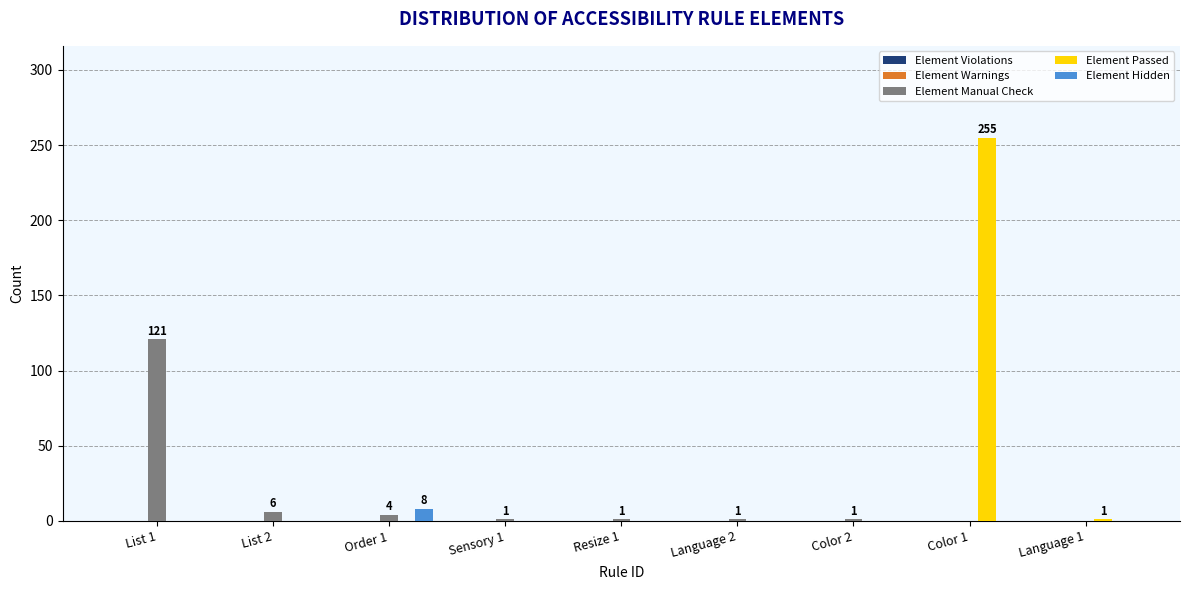

What is the sum of all Element Manual Check values?

135